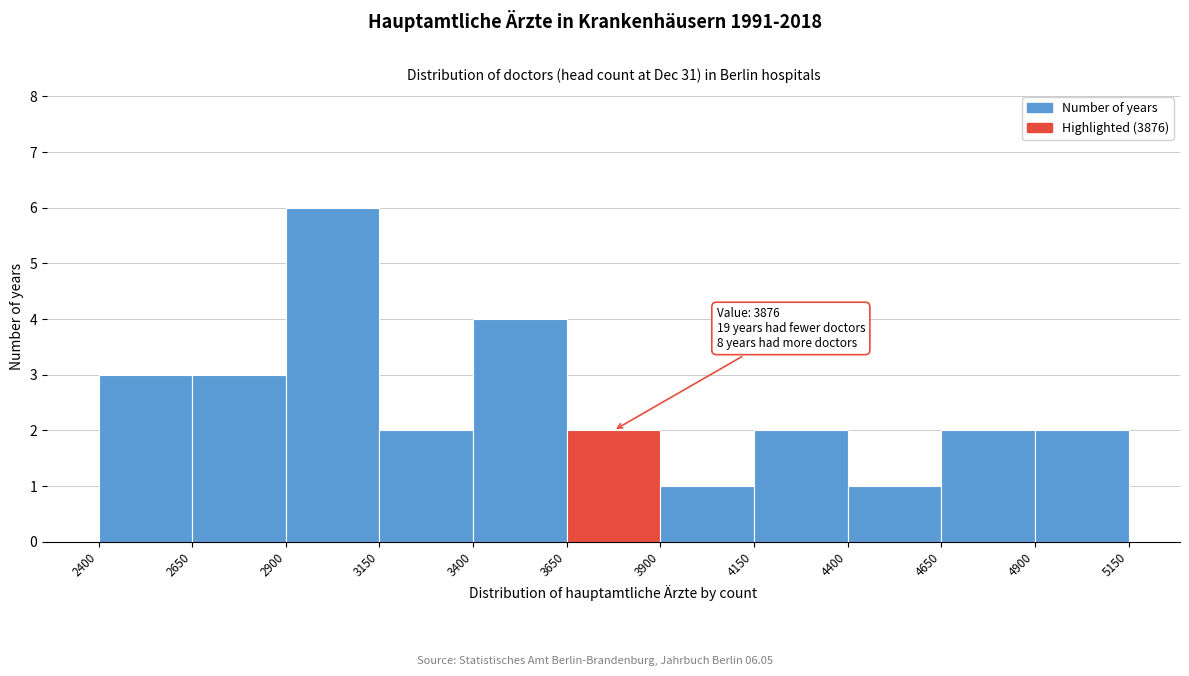

Which range on the x-axis has the tallest bar?

2900 to 3150